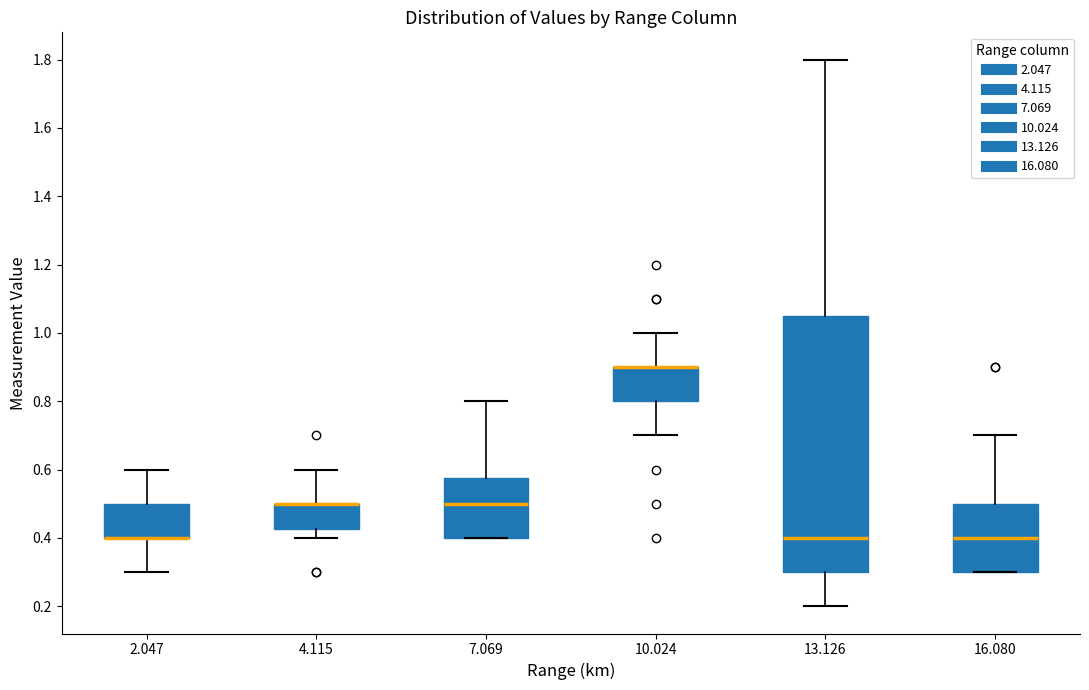

Reading left to right, transcribe this box plot: for each box, give where its median line is, the range the box spans, and where its two whiskers end, as read against the y-axis. The values are not printed on the chart, so give them approximately, as read against the axis.

2.047: median 0.40 (drawn on the box's lower edge), box 0.40 to 0.50, whiskers 0.30 to 0.60
4.115: median 0.50 (drawn on the box's upper edge), box 0.42 to 0.50, whiskers 0.40 to 0.60
7.069: median 0.50, box 0.40 to 0.58, whiskers 0.40 to 0.80
10.024: median 0.90 (drawn on the box's upper edge), box 0.80 to 0.90, whiskers 0.70 to 1.00
13.126: median 0.40, box 0.30 to 1.06, whiskers 0.20 to 1.80
16.080: median 0.40, box 0.30 to 0.50, whiskers 0.30 to 0.70